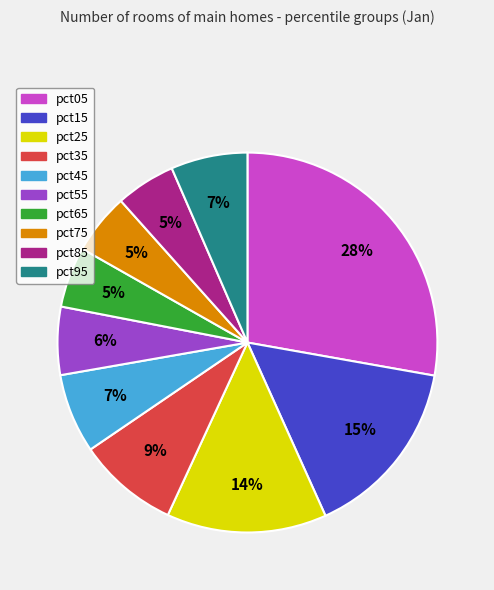

Between pct15 and pct35, which is larger?

pct15